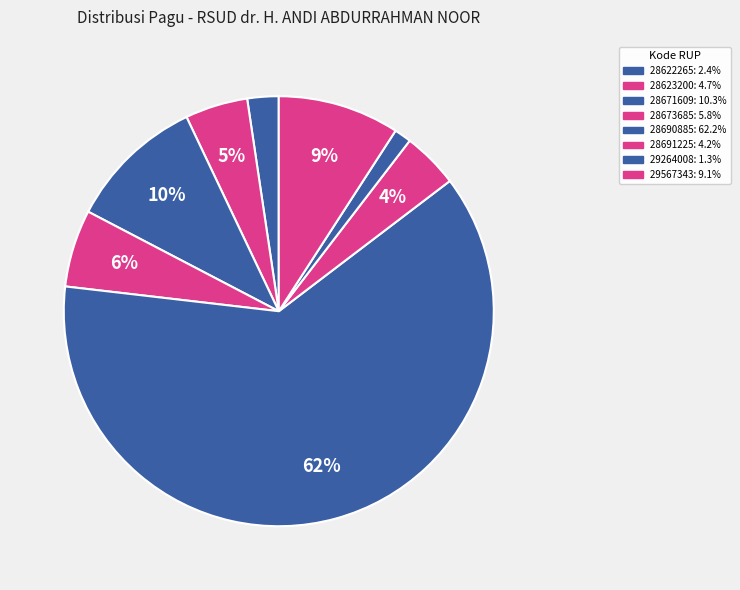

What portion of the pie excludes 28690885?

37.8%